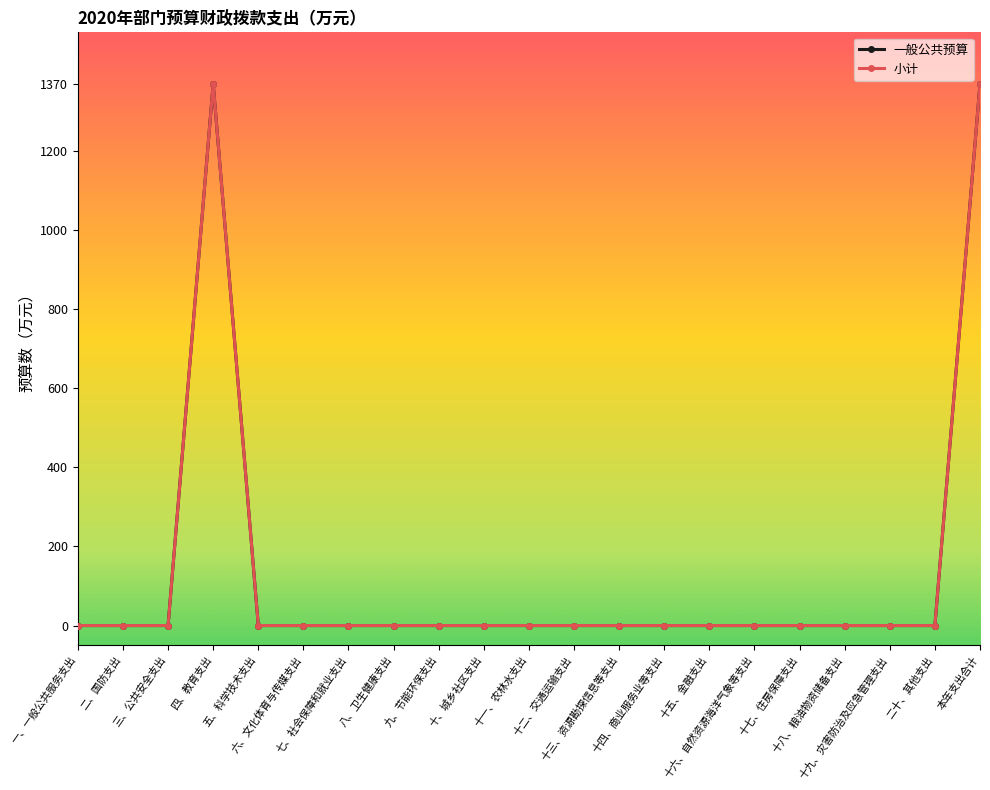

Reading left to right, list all the values displayed in this chart.

一般公共预算: 0.0	0.0	0.0	1369.9	0.0	0.0	0.0	0.0	0.0	0.0	0.0	0.0	0.0	0.0	0.0	0.0	0.0	0.0	0.0	0.0	1369.9
小计: 0.0	0.0	0.0	1369.9	0.0	0.0	0.0	0.0	0.0	0.0	0.0	0.0	0.0	0.0	0.0	0.0	0.0	0.0	0.0	0.0	1369.9